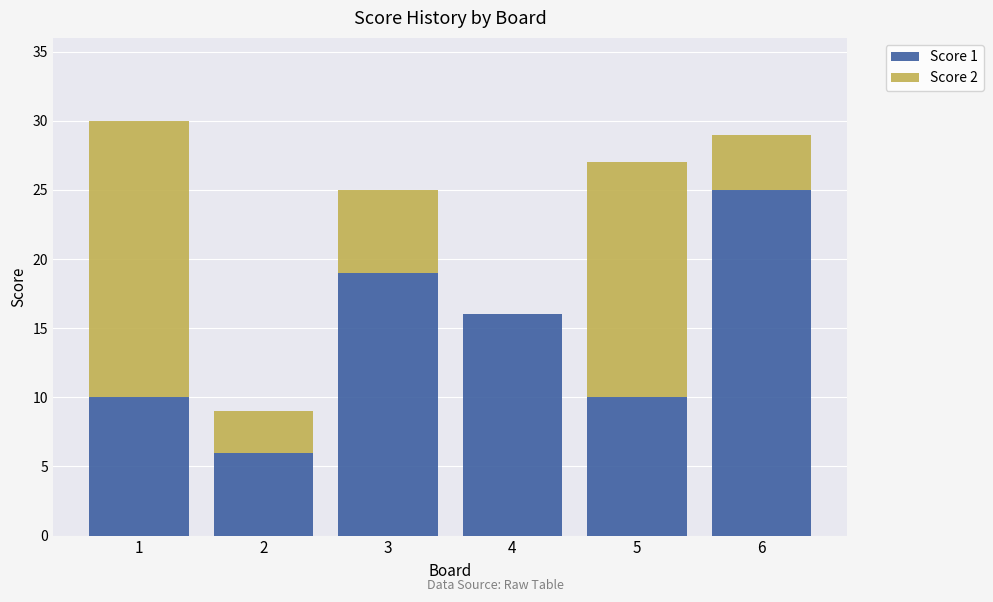

Reading left to right, what are the values for Score 1?

1=10	2=6	3=19	4=16	5=10	6=25